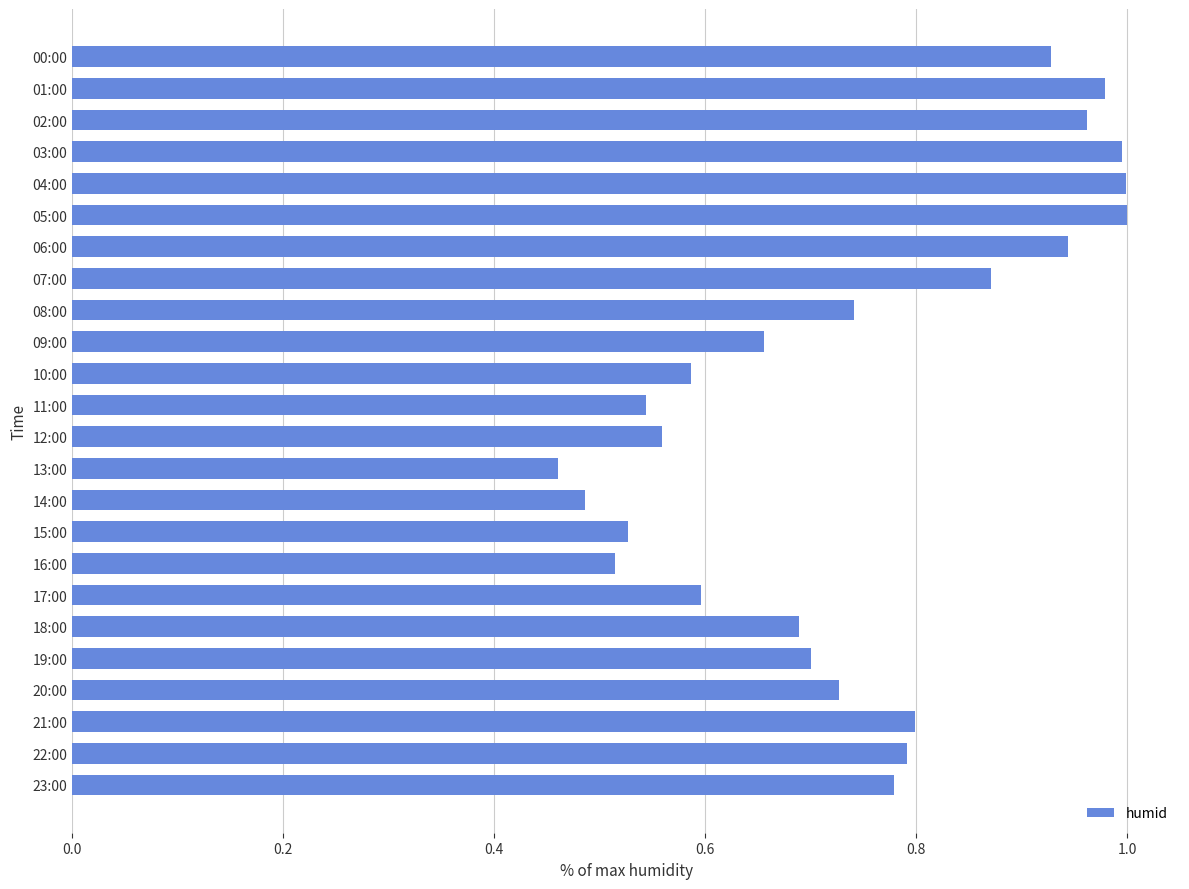

What is the sum of all values?

17.8